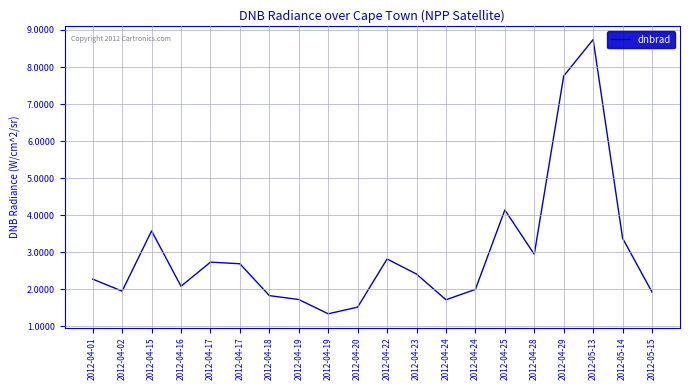

What is the difference between the maximum and minimum values?

7.4